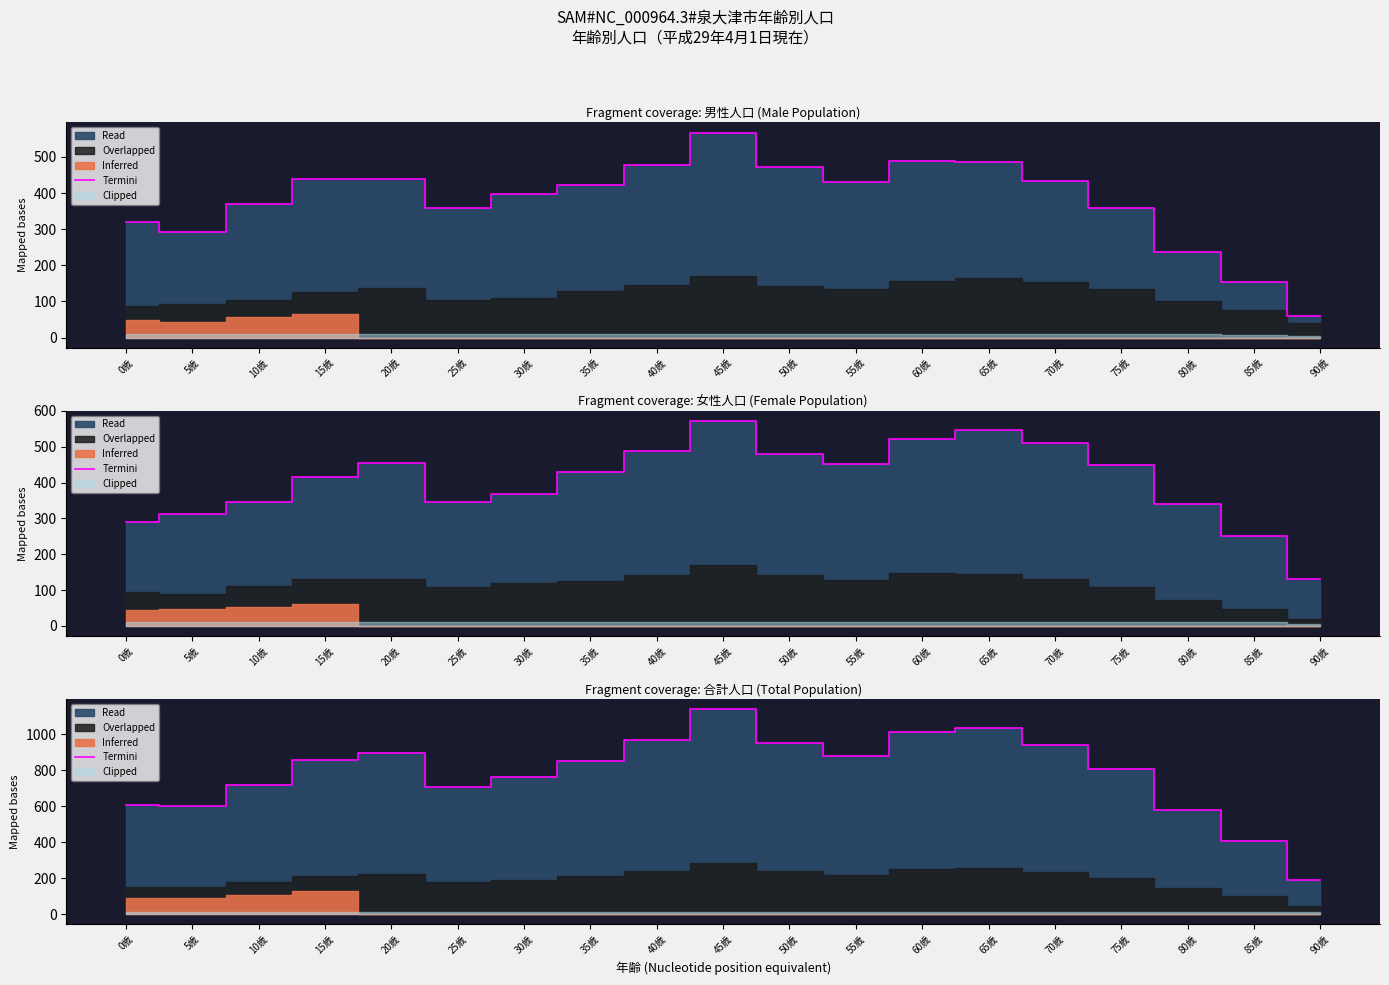

What is the approximate value at 75歳, to the nearest 10?

810